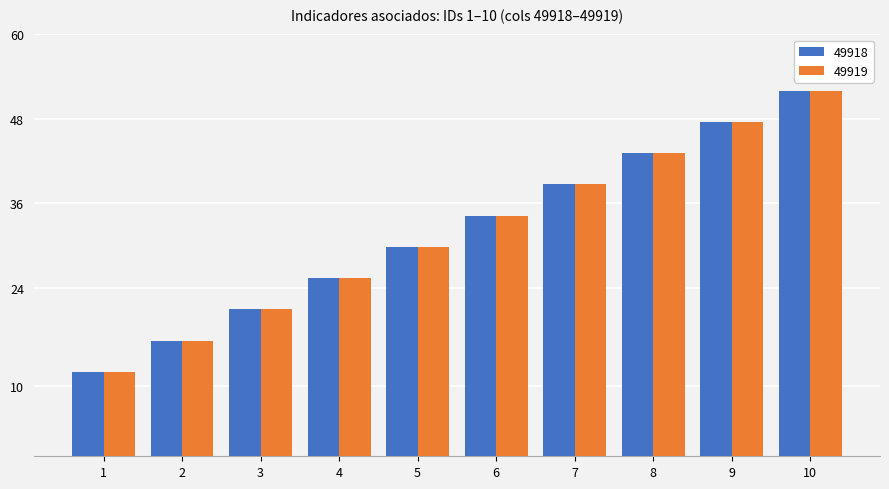

Is it true that 49919 equals 12.3 at 4?

False